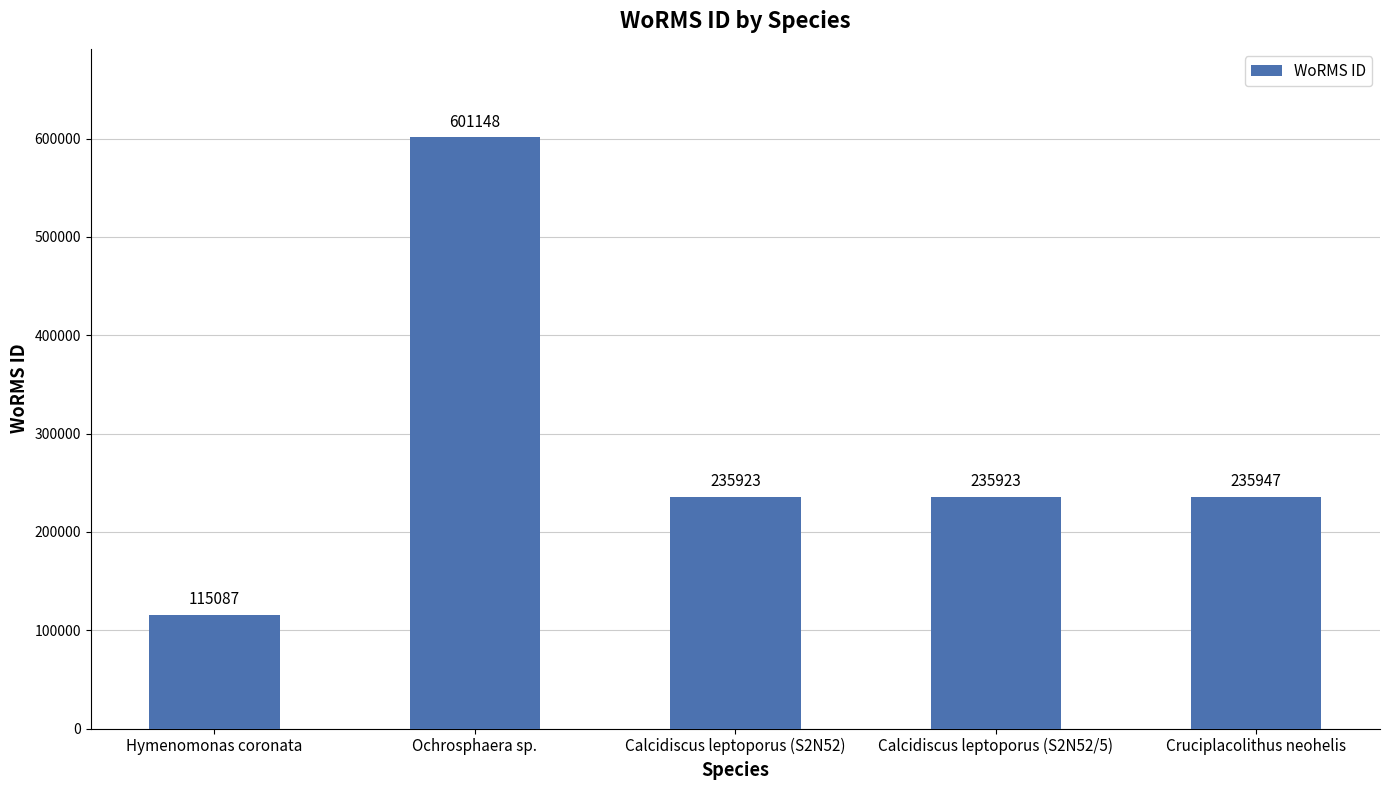

What is the change in value from Ochrosphaera sp. to Cruciplacolithus neohelis?

-365201